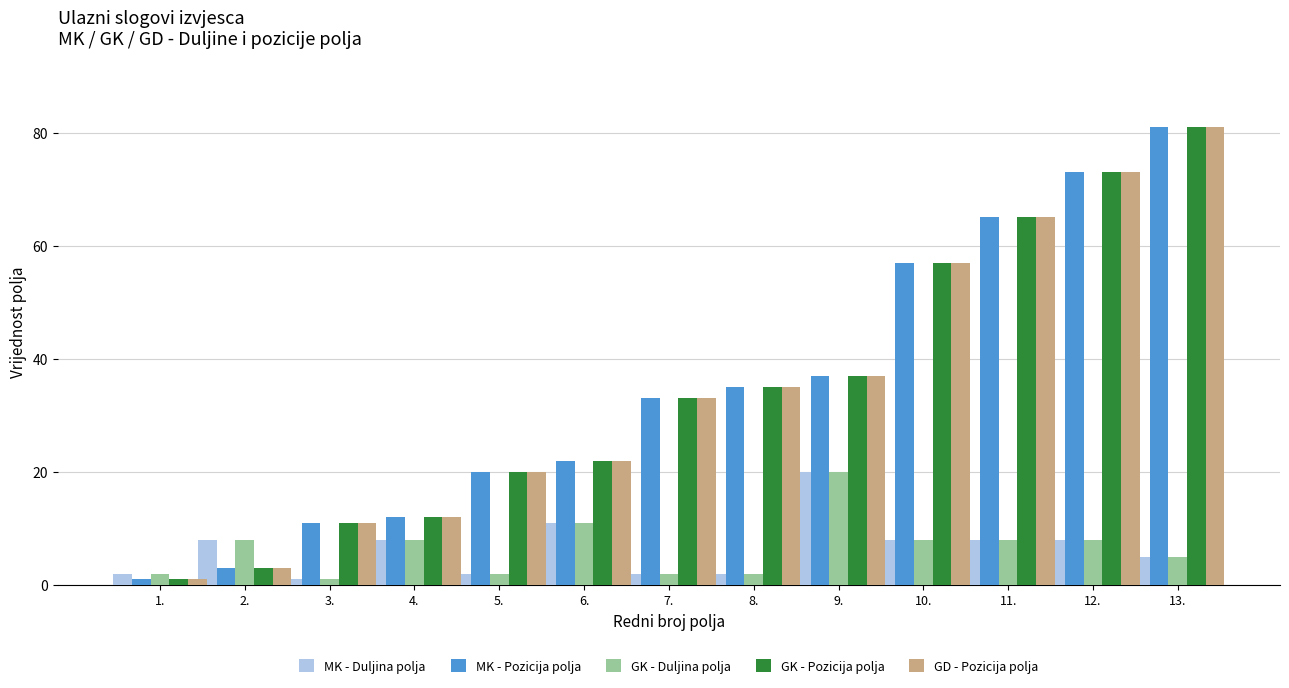

What position from the left is 11.?

11